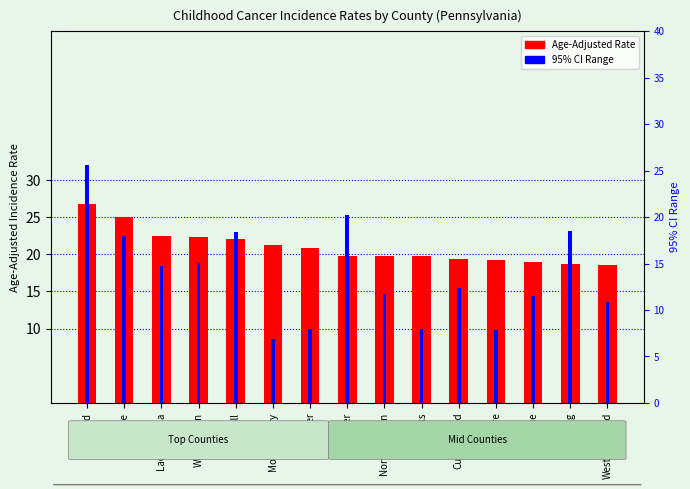

What is the total value across all series at Northampton?

31.4